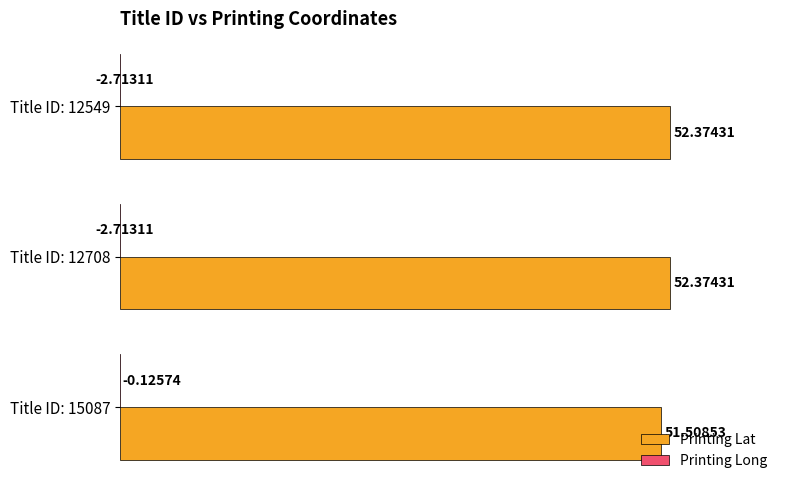

What is the value of the Printing Lat bar at the 3rd from the left?

52.4